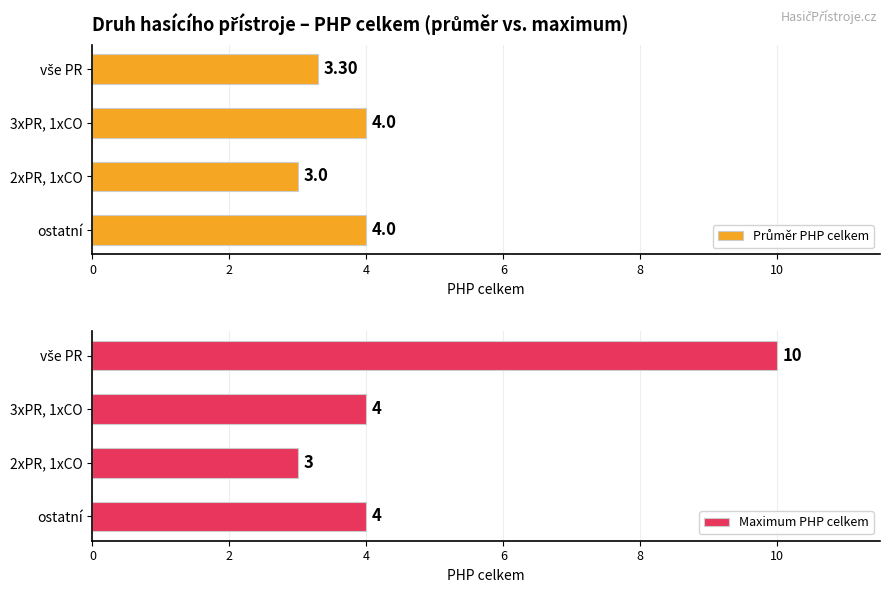

Which series has the largest total across all categories?

Maximum PHP celkem